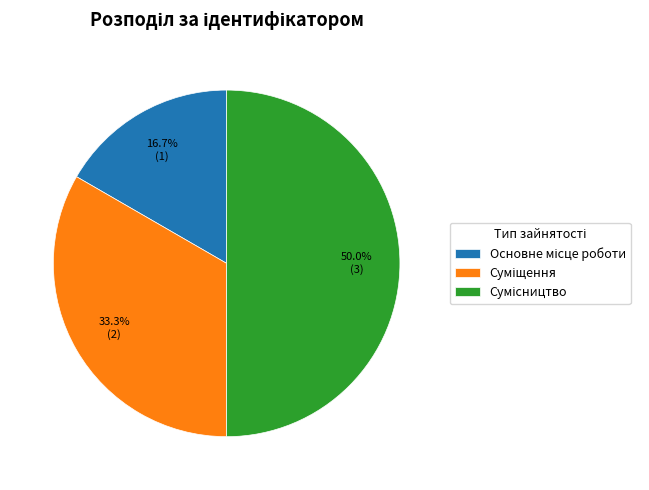

Count the number of slices in the pie.

3